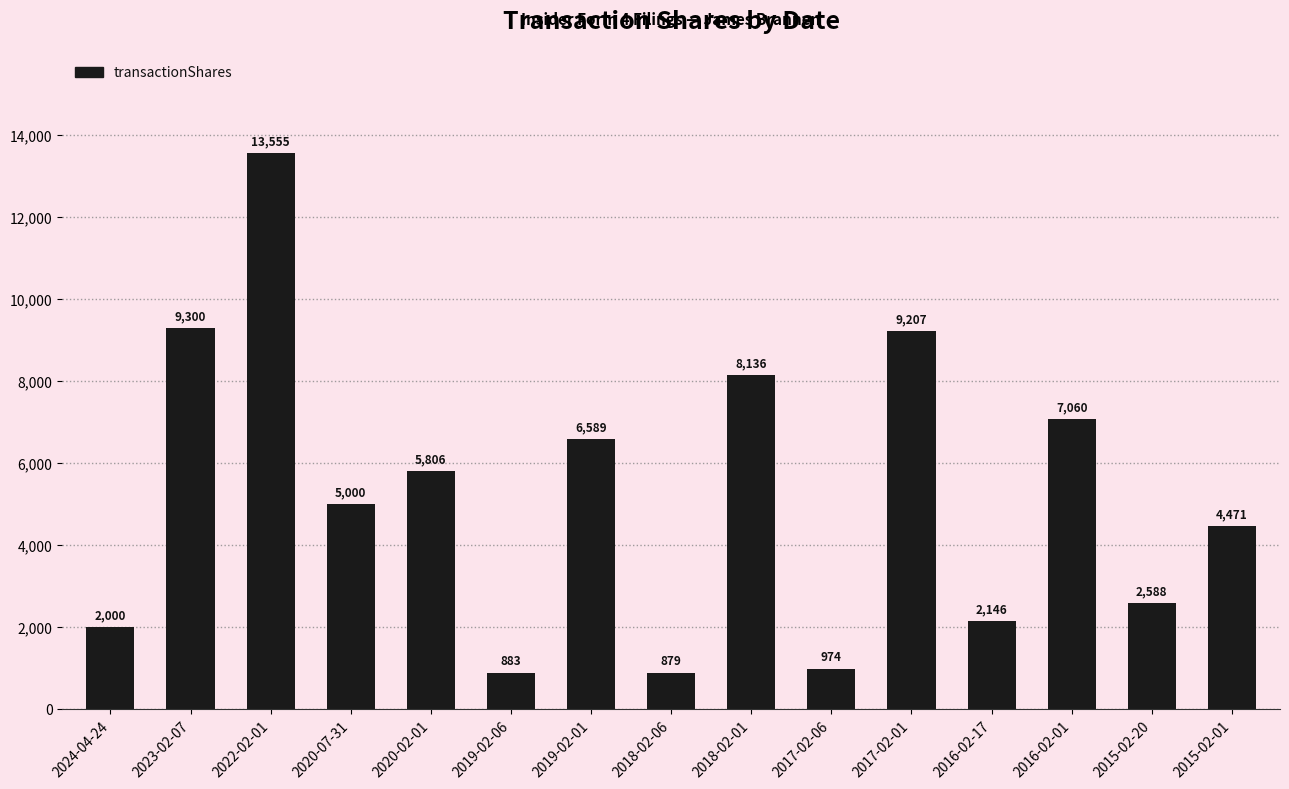

Reading left to right, what are all the values shown in this chart?

2024-04-24=2000	2023-02-07=9300	2022-02-01=13555	2020-07-31=5000	2020-02-01=5806	2019-02-06=883	2019-02-01=6589	2018-02-06=879	2018-02-01=8136	2017-02-06=974	2017-02-01=9207	2016-02-17=2146	2016-02-01=7060	2015-02-20=2588	2015-02-01=4471